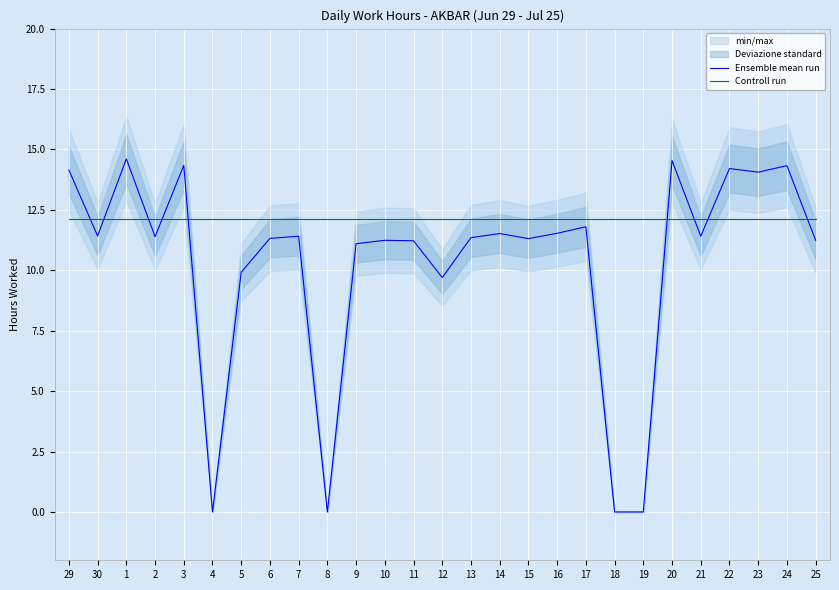

What is the label of the 14th point from the right?

12